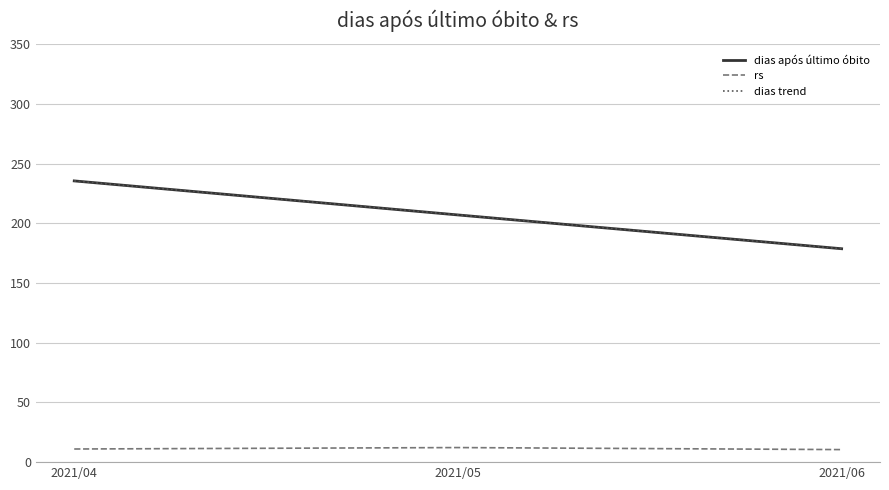

What is the sum of all dias após último óbito values?

621.2